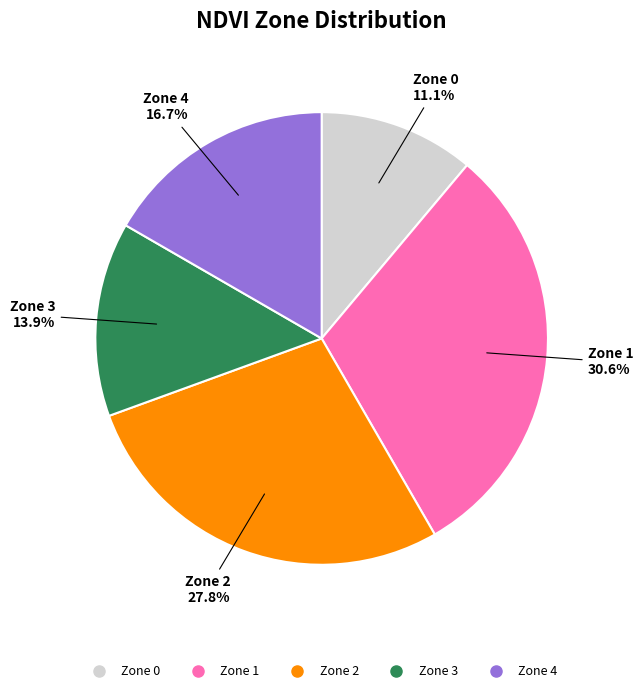

Is Zone 3 the majority of the pie?

No